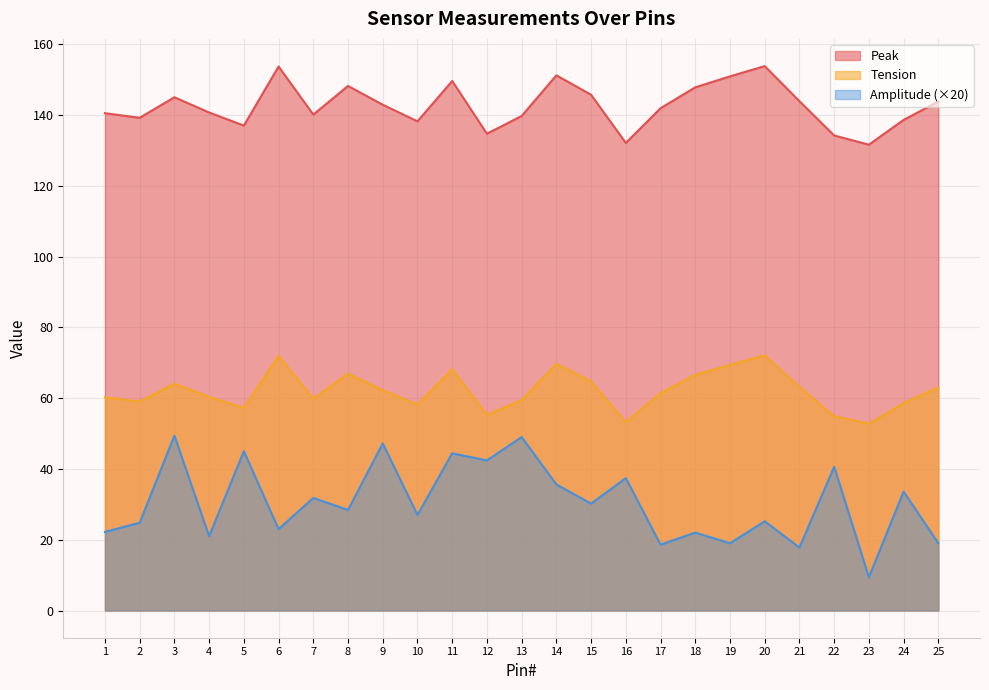

What is the average value of the Tension series?

62.1